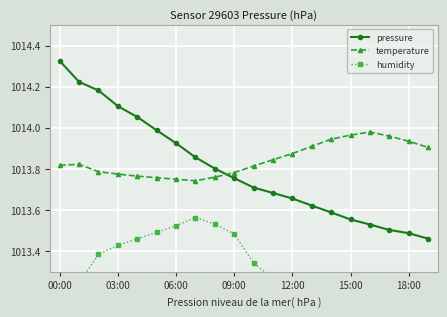

The pressure series shows 1776.6 at 00:00. True or false?

False